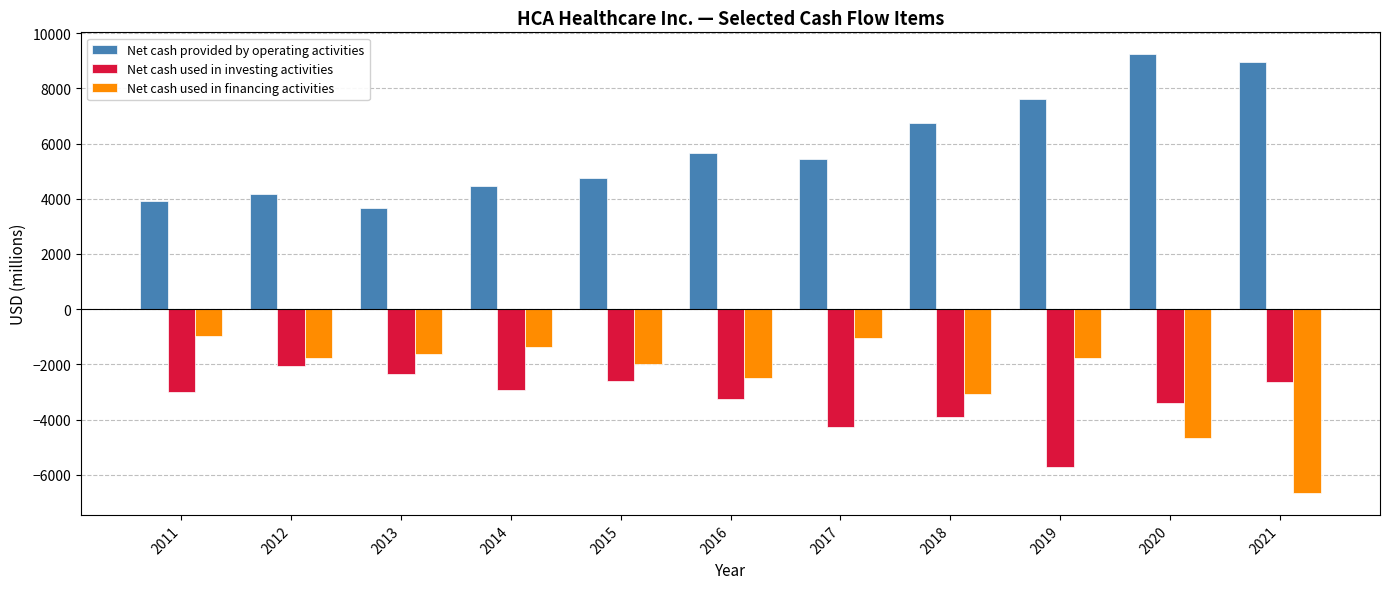

Is it true that Net cash used in financing activities equals -1372 at 2016?

False